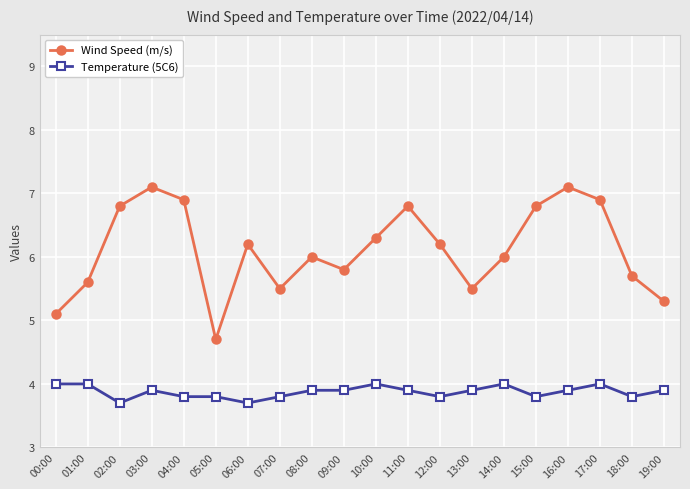

Which series has the largest total across all categories?

Wind Speed (m/s)